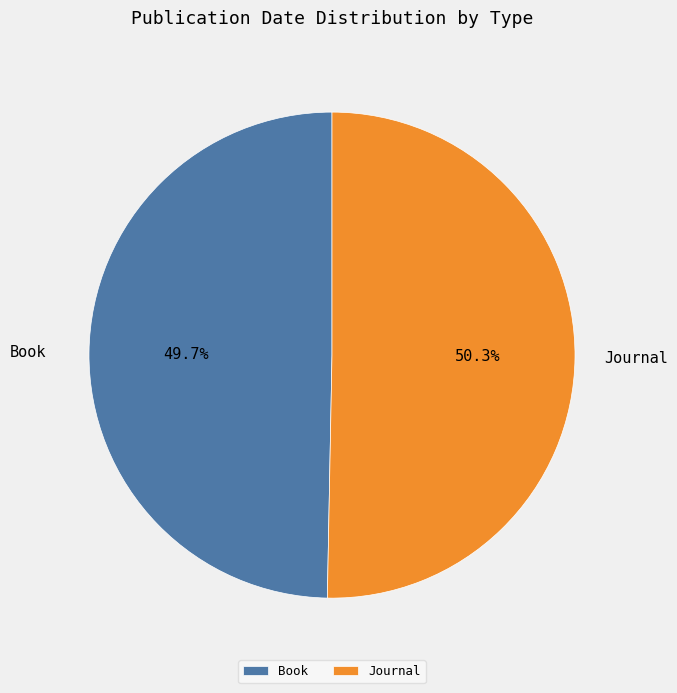

To the nearest percent, what percentage of the pie is Journal?

50%